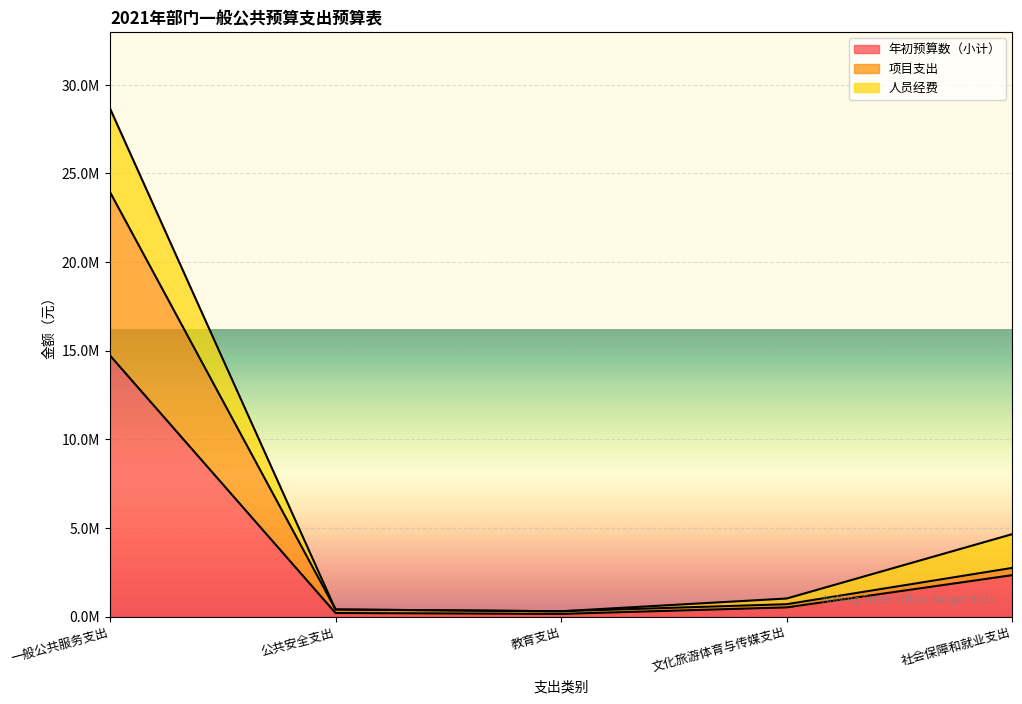

At which label does 年初预算数（小计） first exceed 517923?

一般公共服务支出